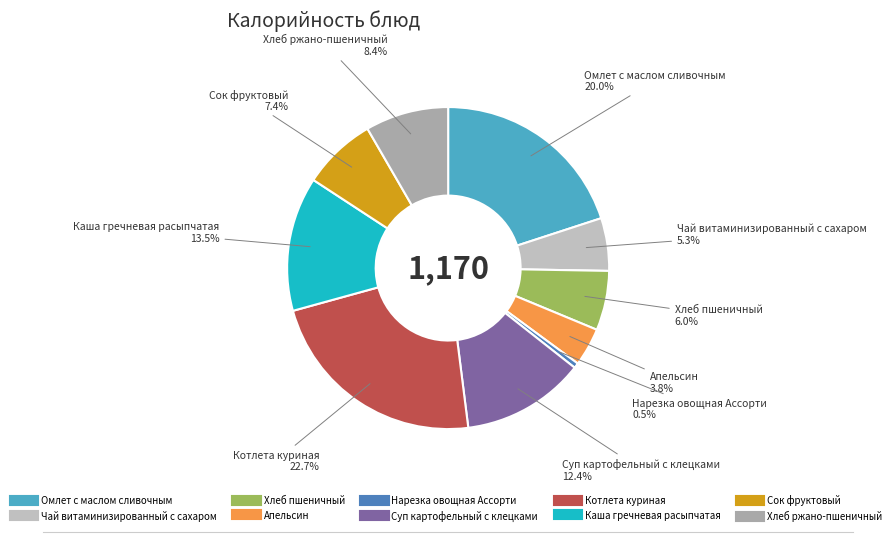

To the nearest percent, what is the average slice percentage?

10%